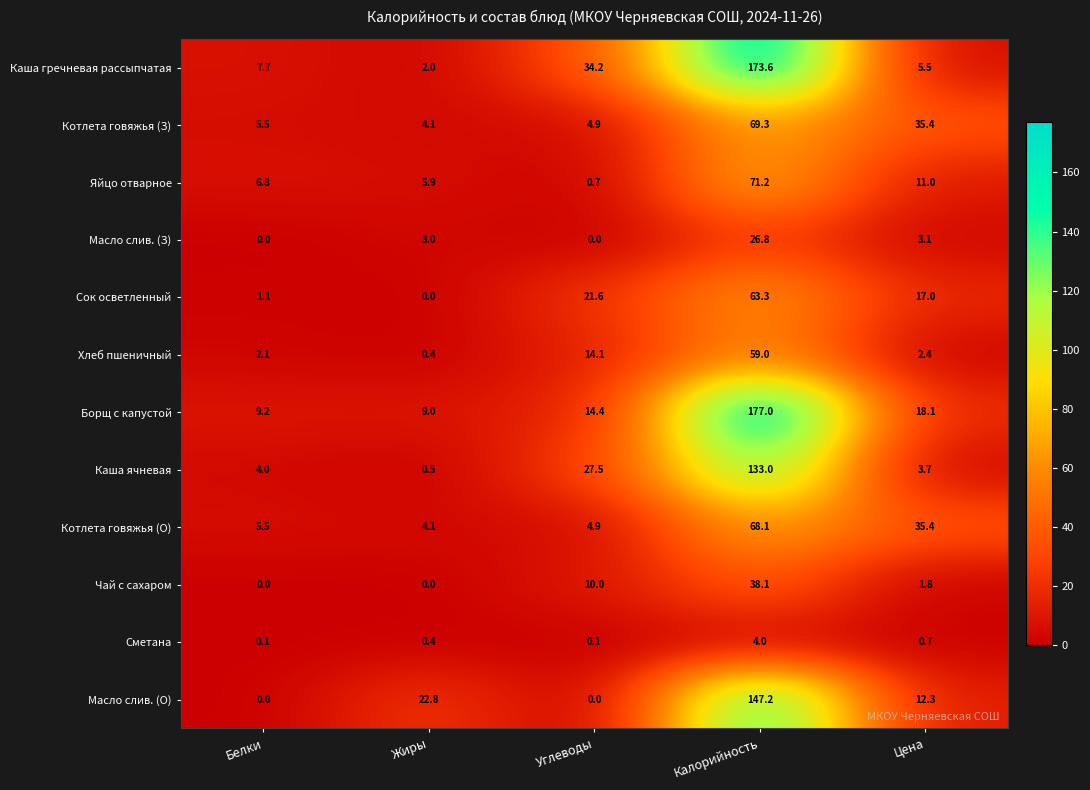

What is the lowest value of the Каша гречневая рассыпчатая series?

2.0